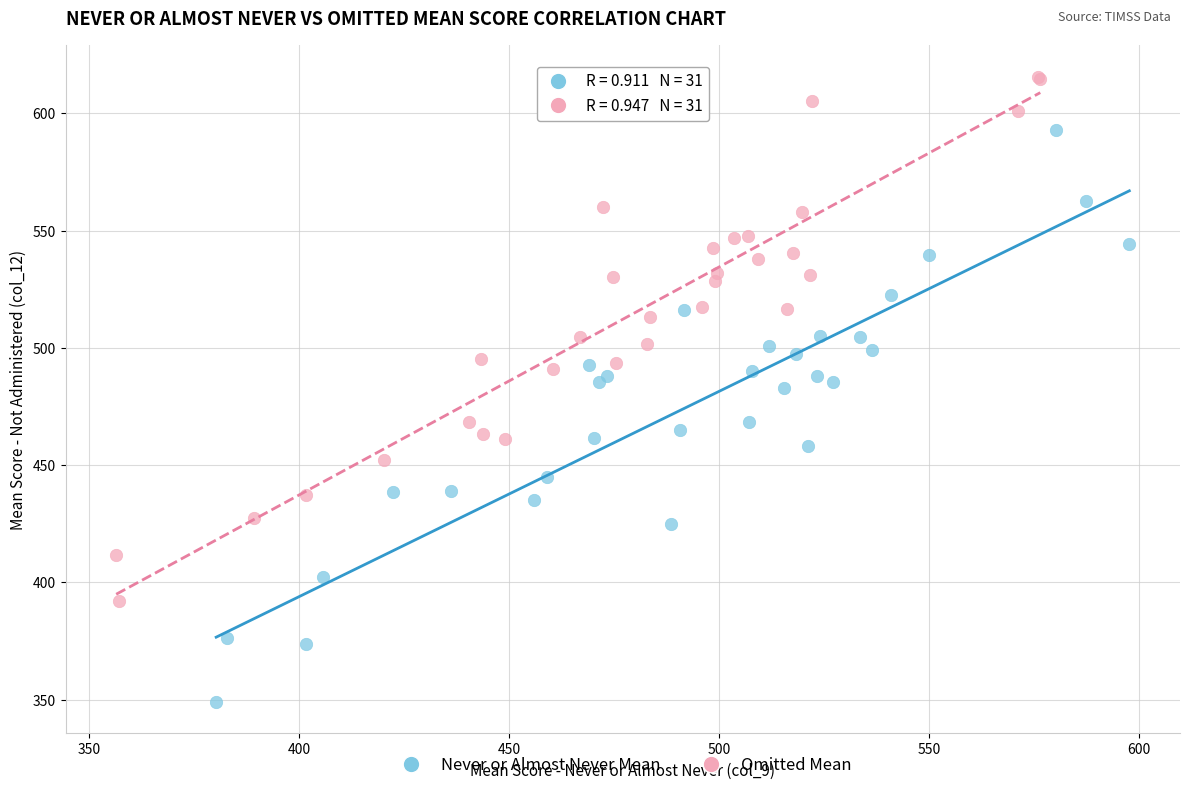

What are all the series names shown in the legend?

Never or Almost Never Mean, Omitted Mean